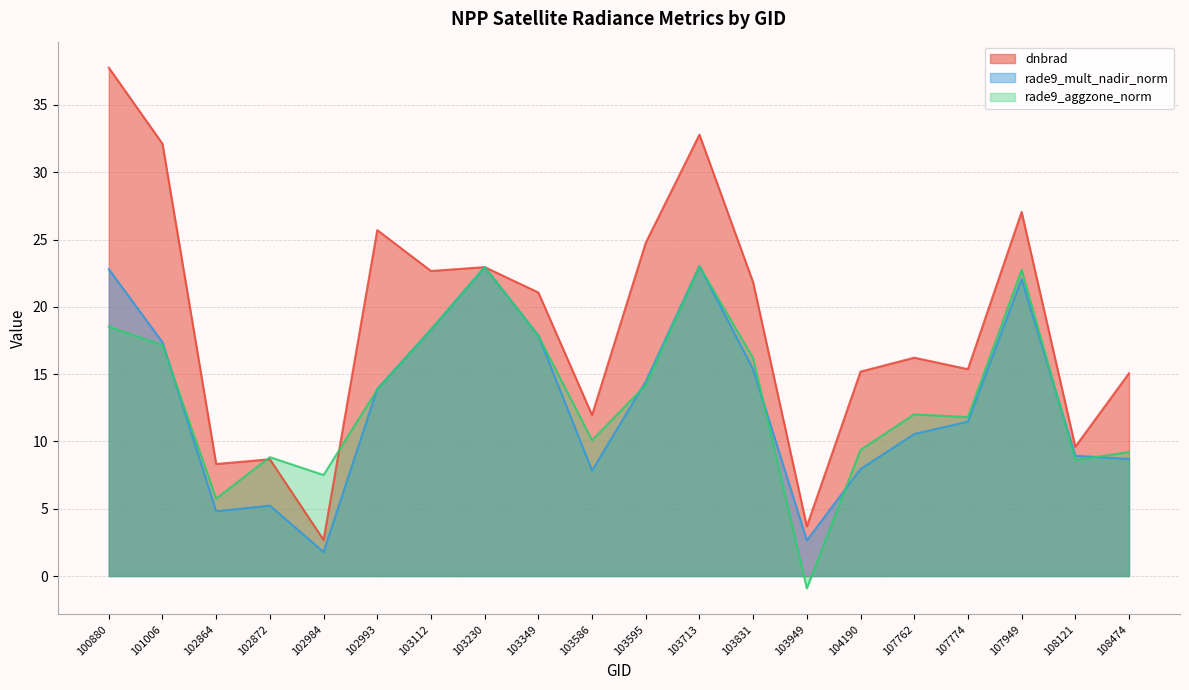

Rank the series at 103831 from highest to lowest value.

dnbrad, rade9_aggzone_norm, rade9_mult_nadir_norm